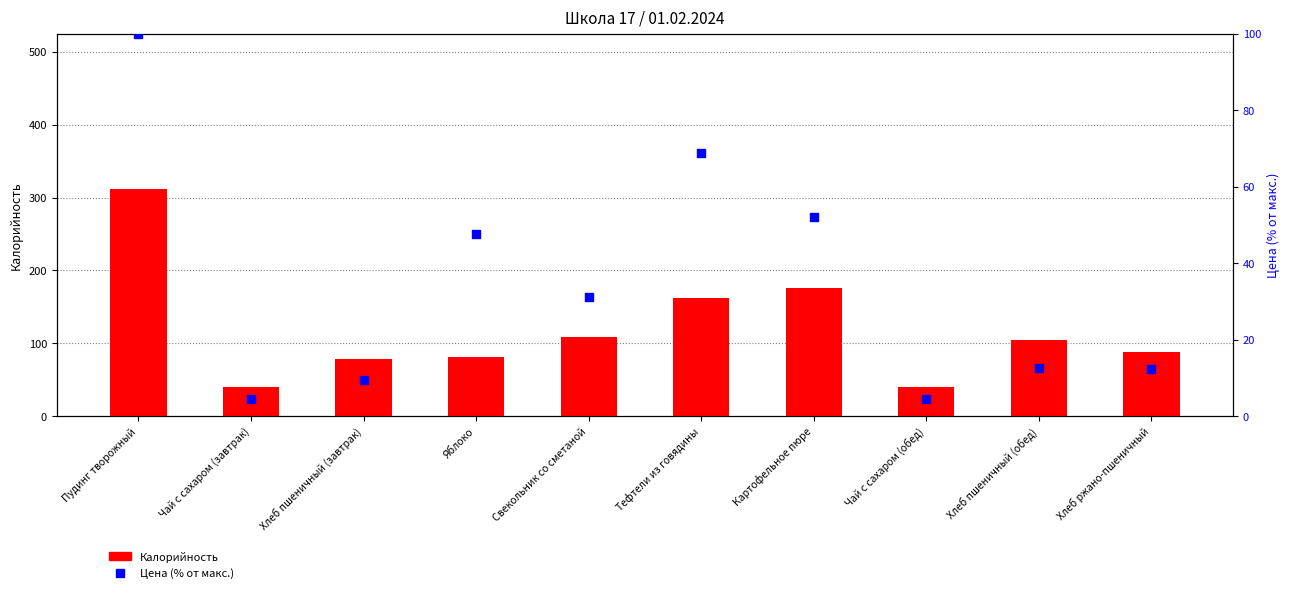

What are all the series names shown in the legend?

Калорийность, Цена (% от макс.)